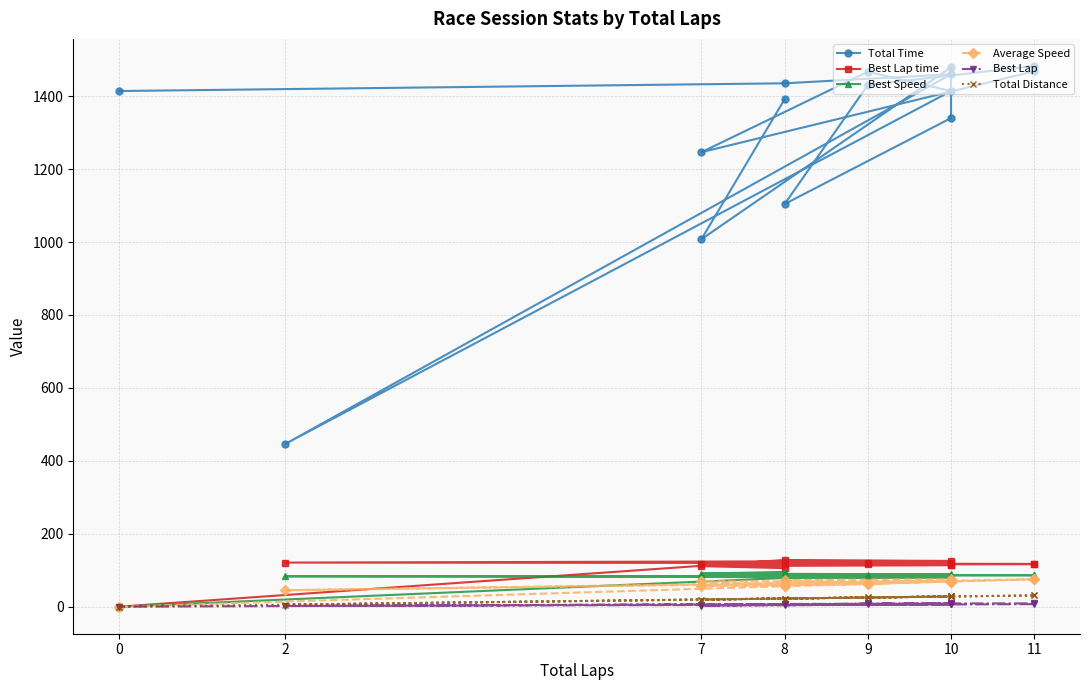

How many values in the Total Time series exceed 1414?

8